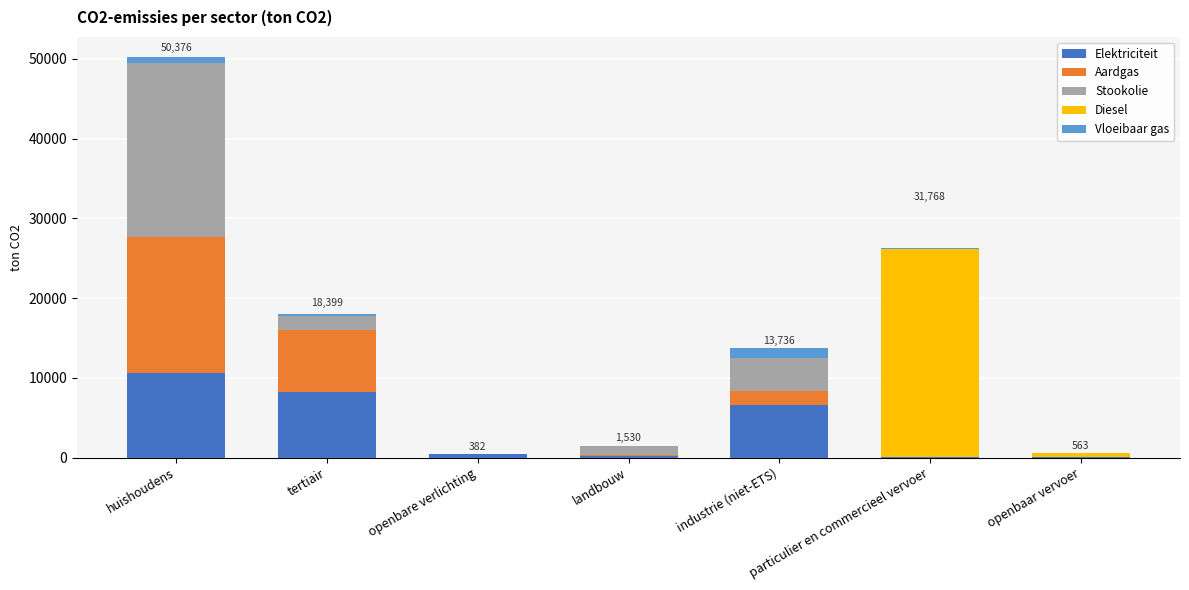

How many distinct data groups are displayed?

5